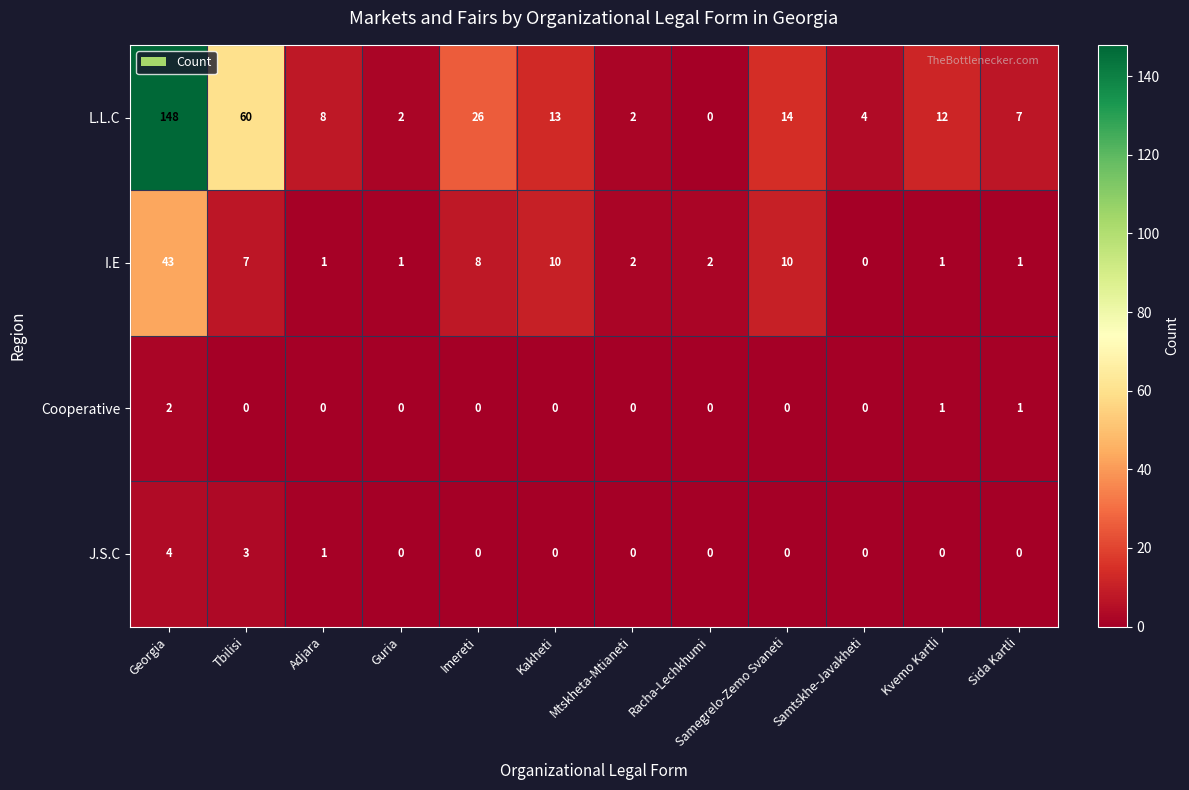

At which label does L.L.C first exceed 12?

Georgia